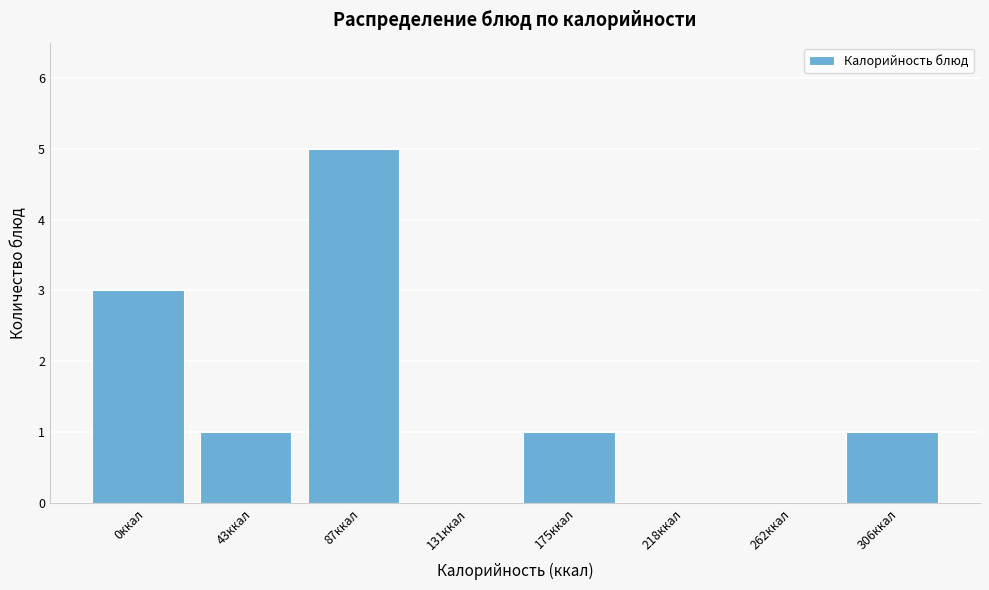

Reading left to right, transcribe all the data shown in this chart.

0ккал=3	43ккал=1	87ккал=5	131ккал=0	175ккал=1	218ккал=0	262ккал=0	306ккал=1